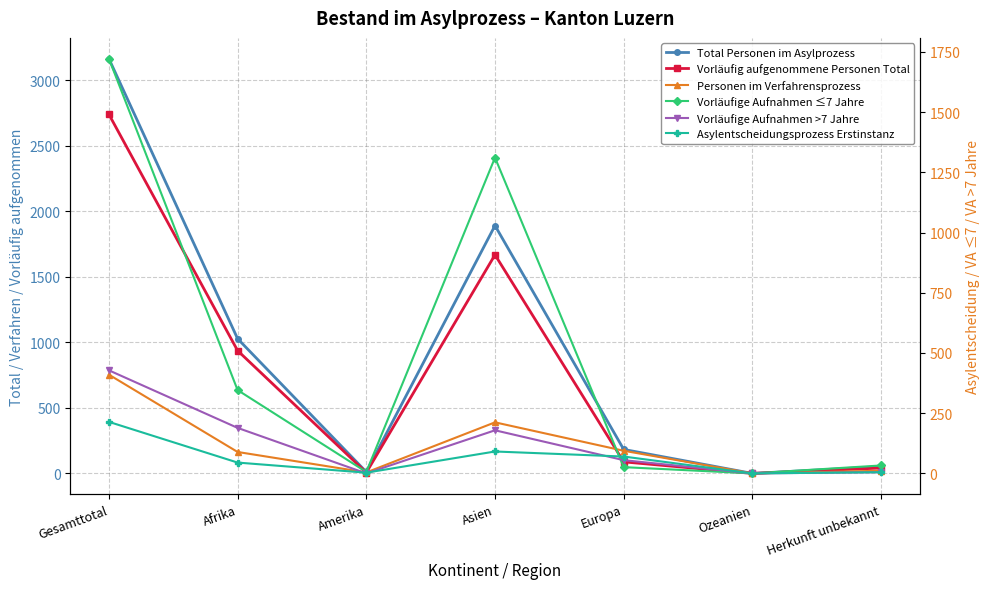

At how many categories does at least one series exceed 28?

5